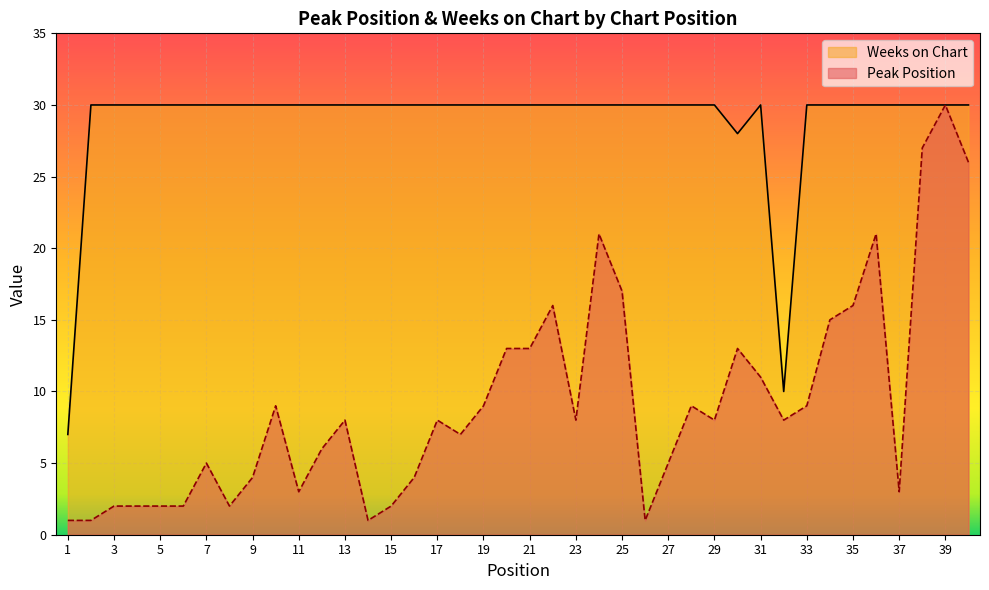

Is the value of Weeks on Chart at 16 greater than the value of Peak Position at 35?

Yes